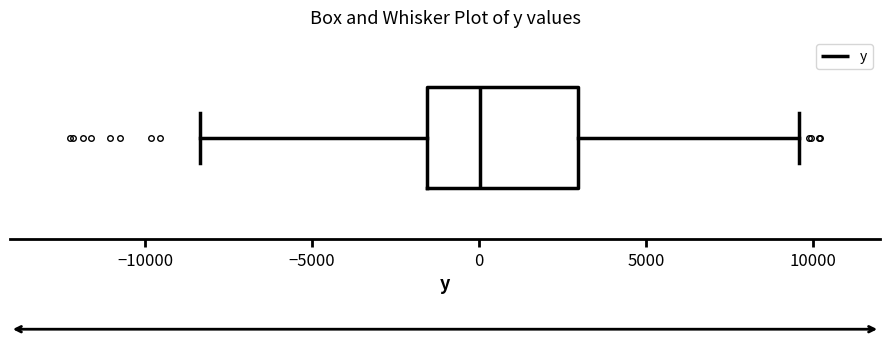

Transcribe this box plot: give where the median line is, the range the box spans, and where the two whiskers end, as read against the x-axis. The values are not printed on the chart, so give them approximately, as read against the axis.

median 0, box -1500 to 3000, whiskers -8500 to 9500